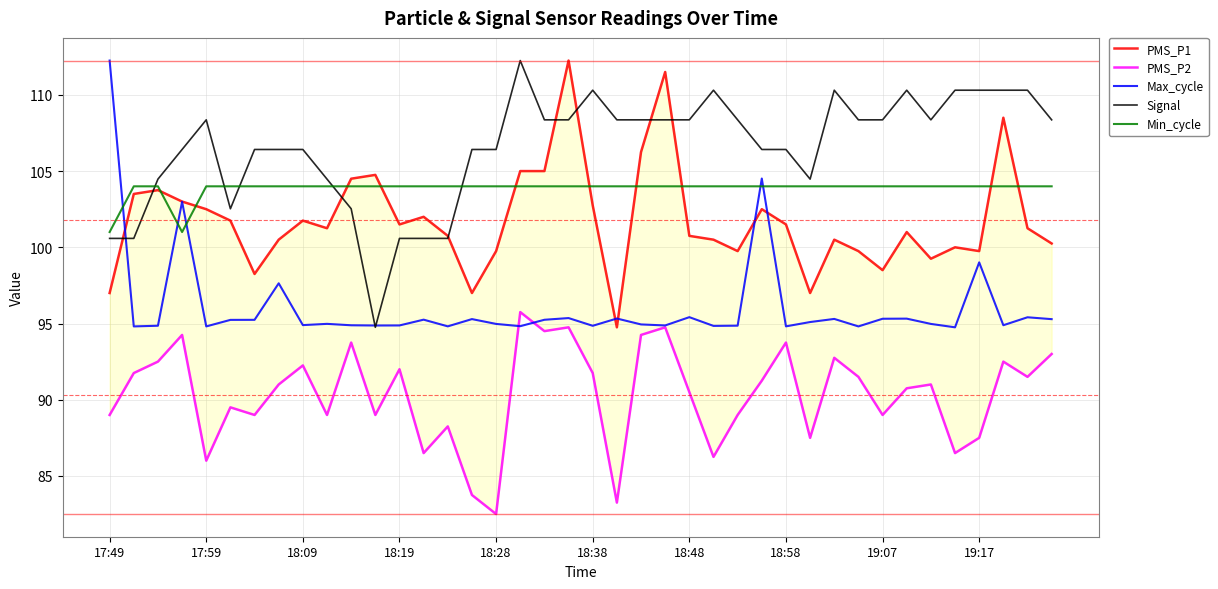

At which label does Signal first exceed 108?

17:59